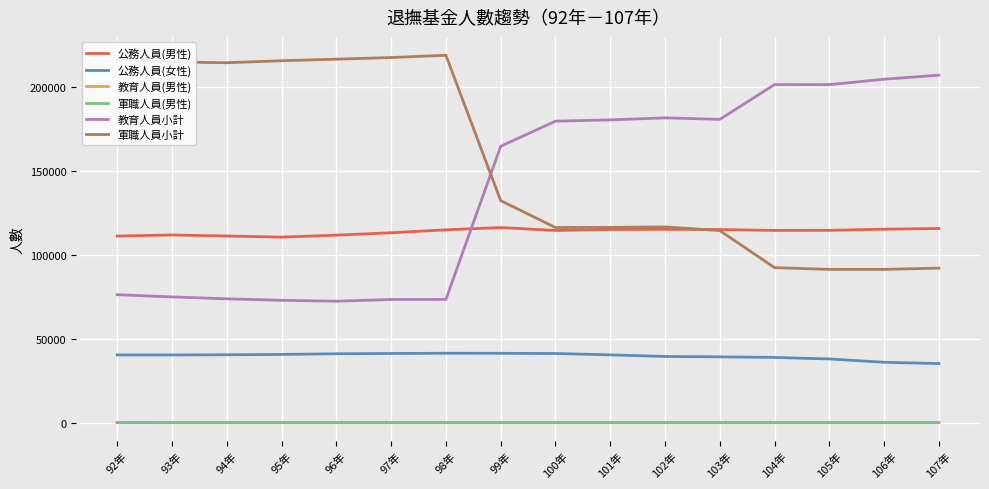

True or false: 公務人員(女性) and 軍職人員小計 intersect in this chart.

False